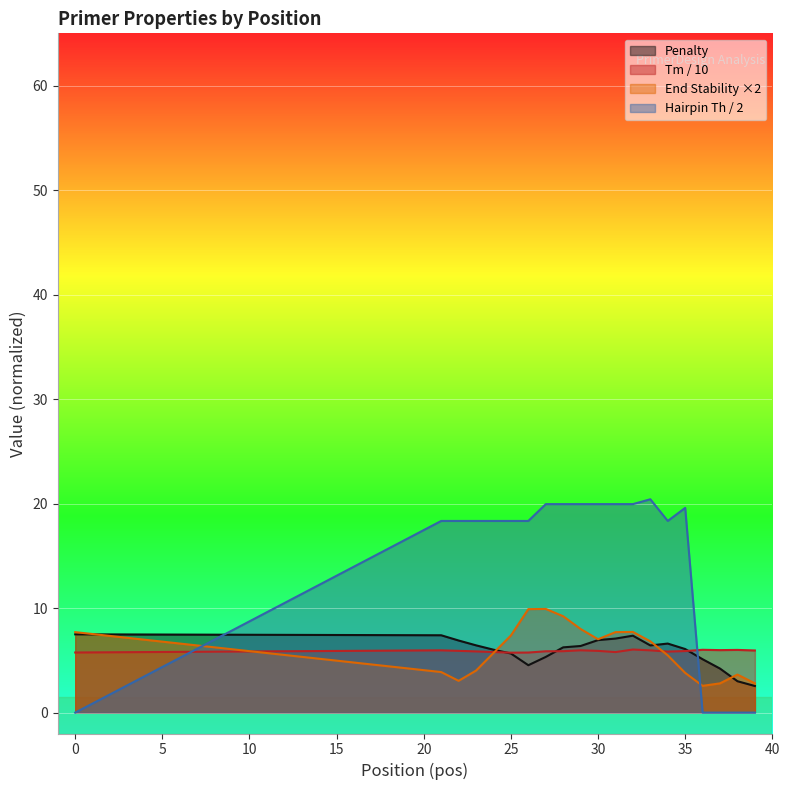

Which series ends up on top after the final intersection of PRIMER_RIGHT_0_TM and pen?

PRIMER_RIGHT_0_TM